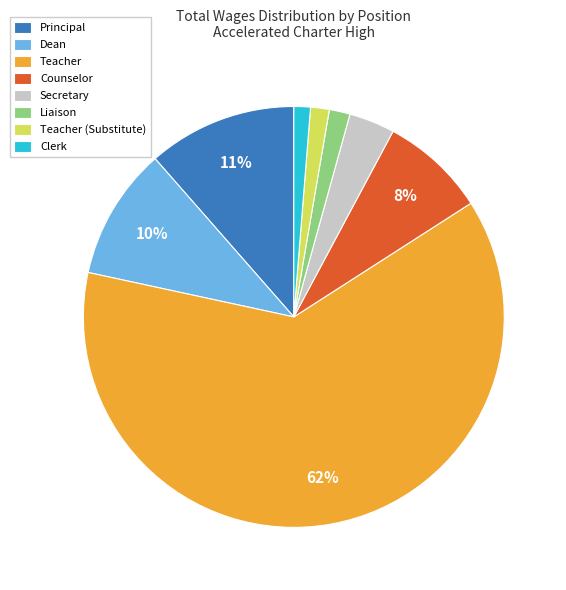

Do Dean and Counselor together represent more than half of the pie?

No